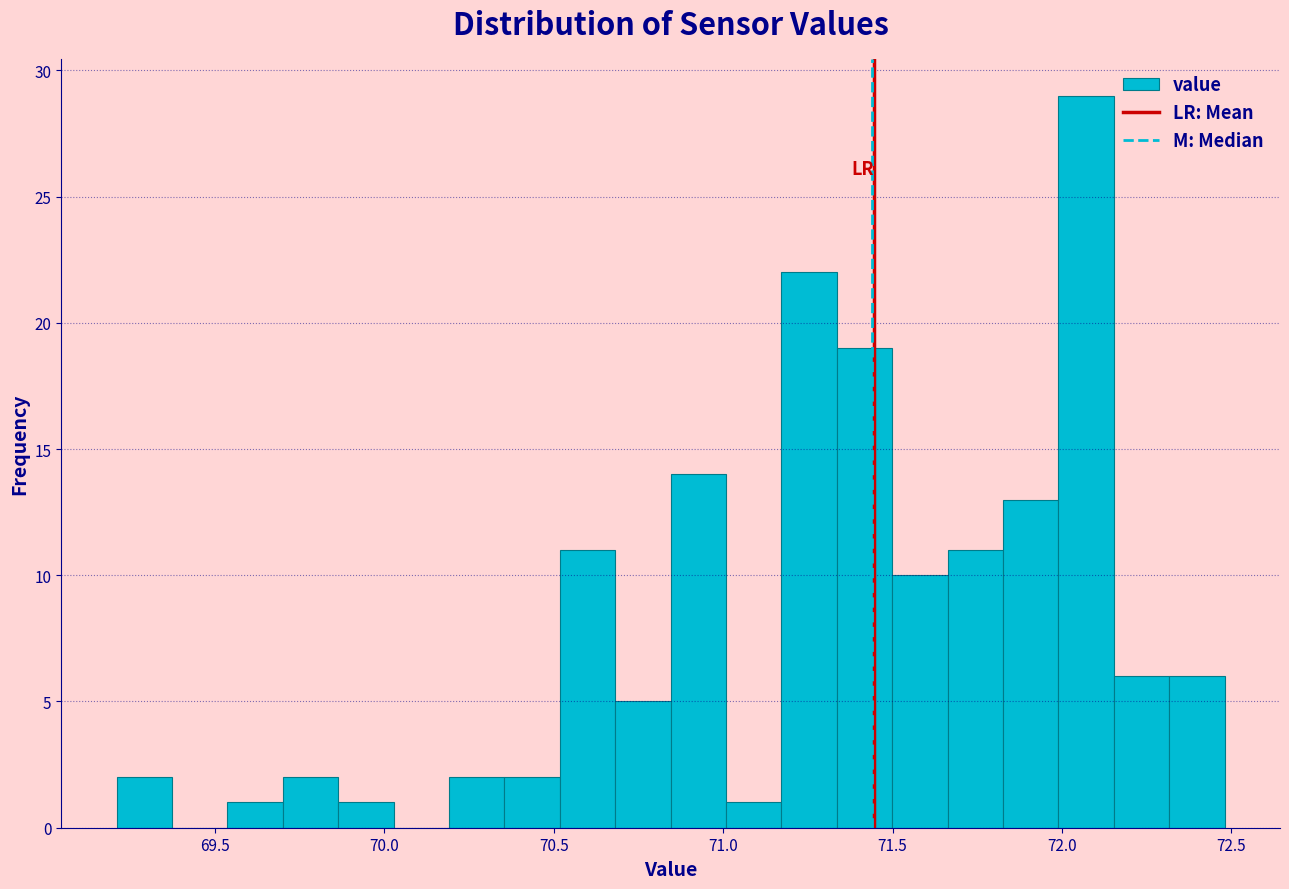

Around what value on the x-axis is the tallest bar? Give the approximate position of its centre, as read against the axis.

72.05